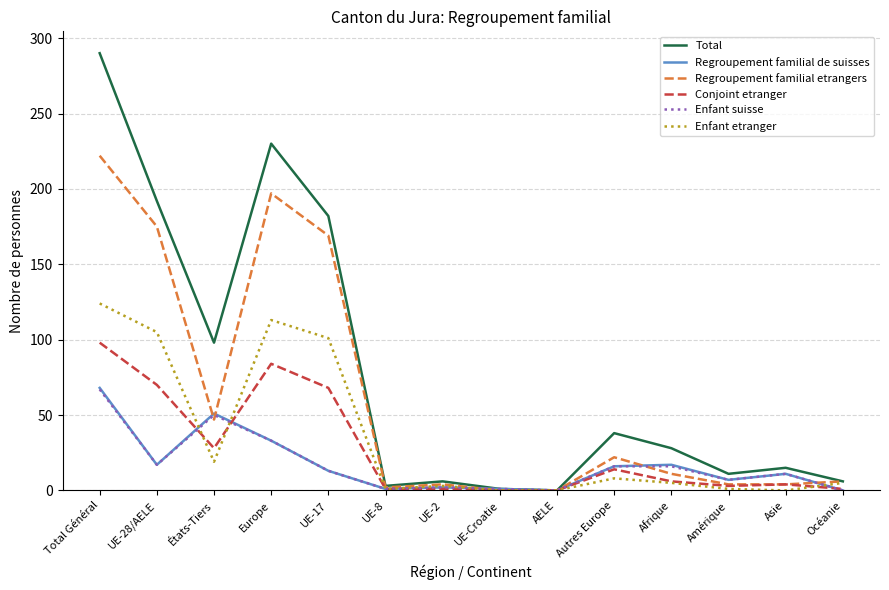

Which category has the highest value in the Total series?

Total Général